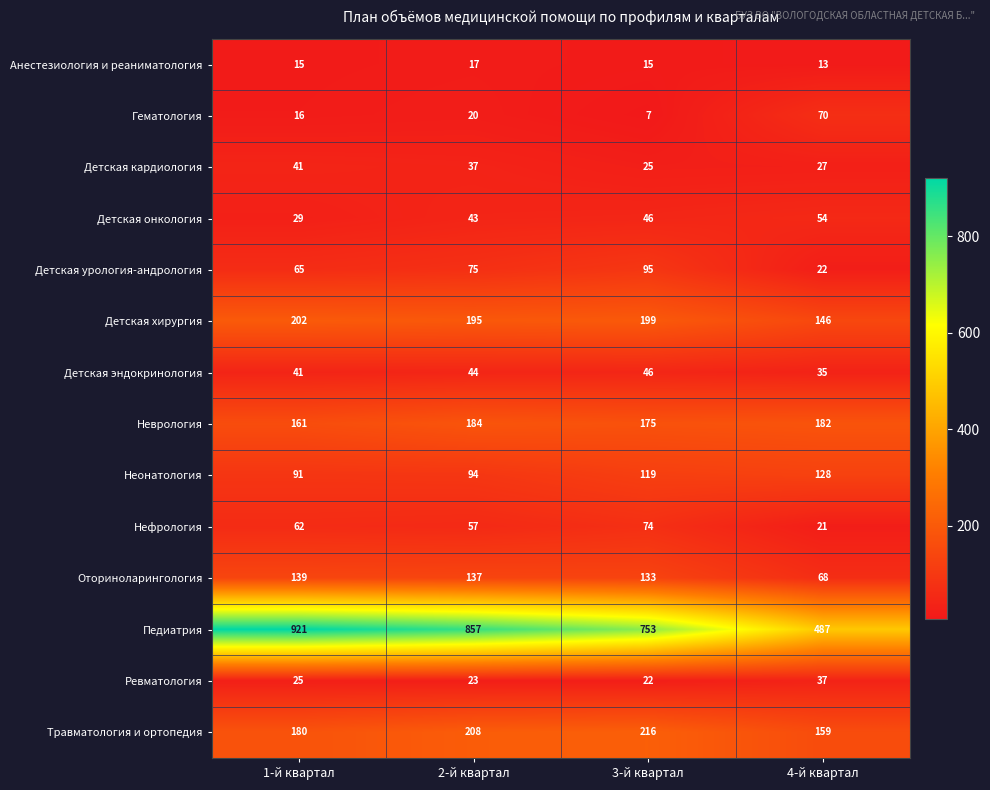

Count the number of data series in this chart.

14